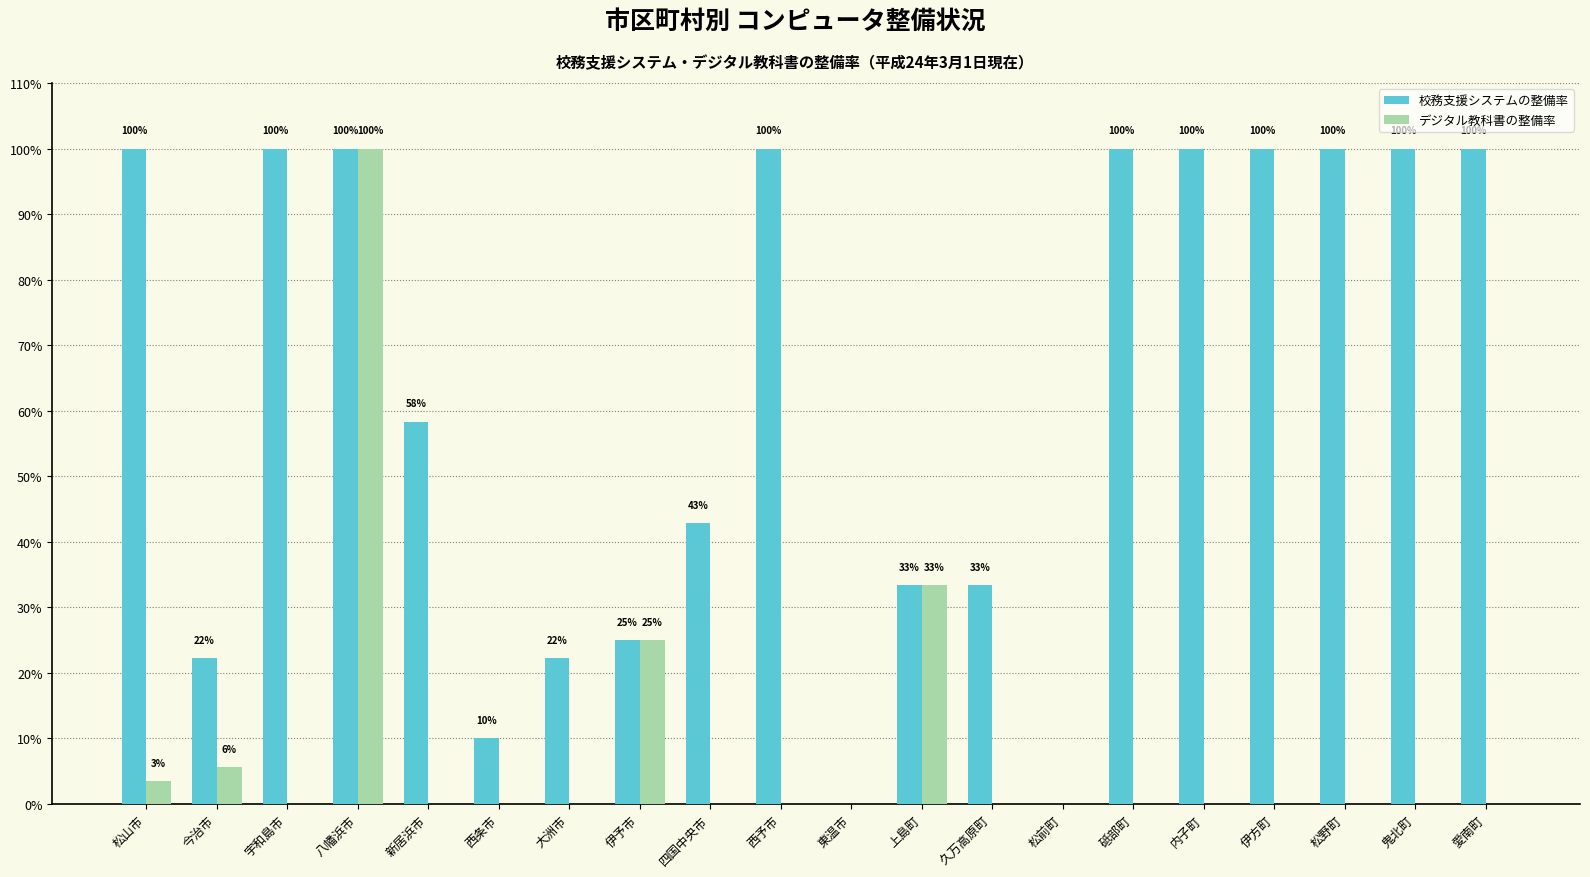

Where is デジタル教科書の整備率 nearest to the value 0?

宇和島市